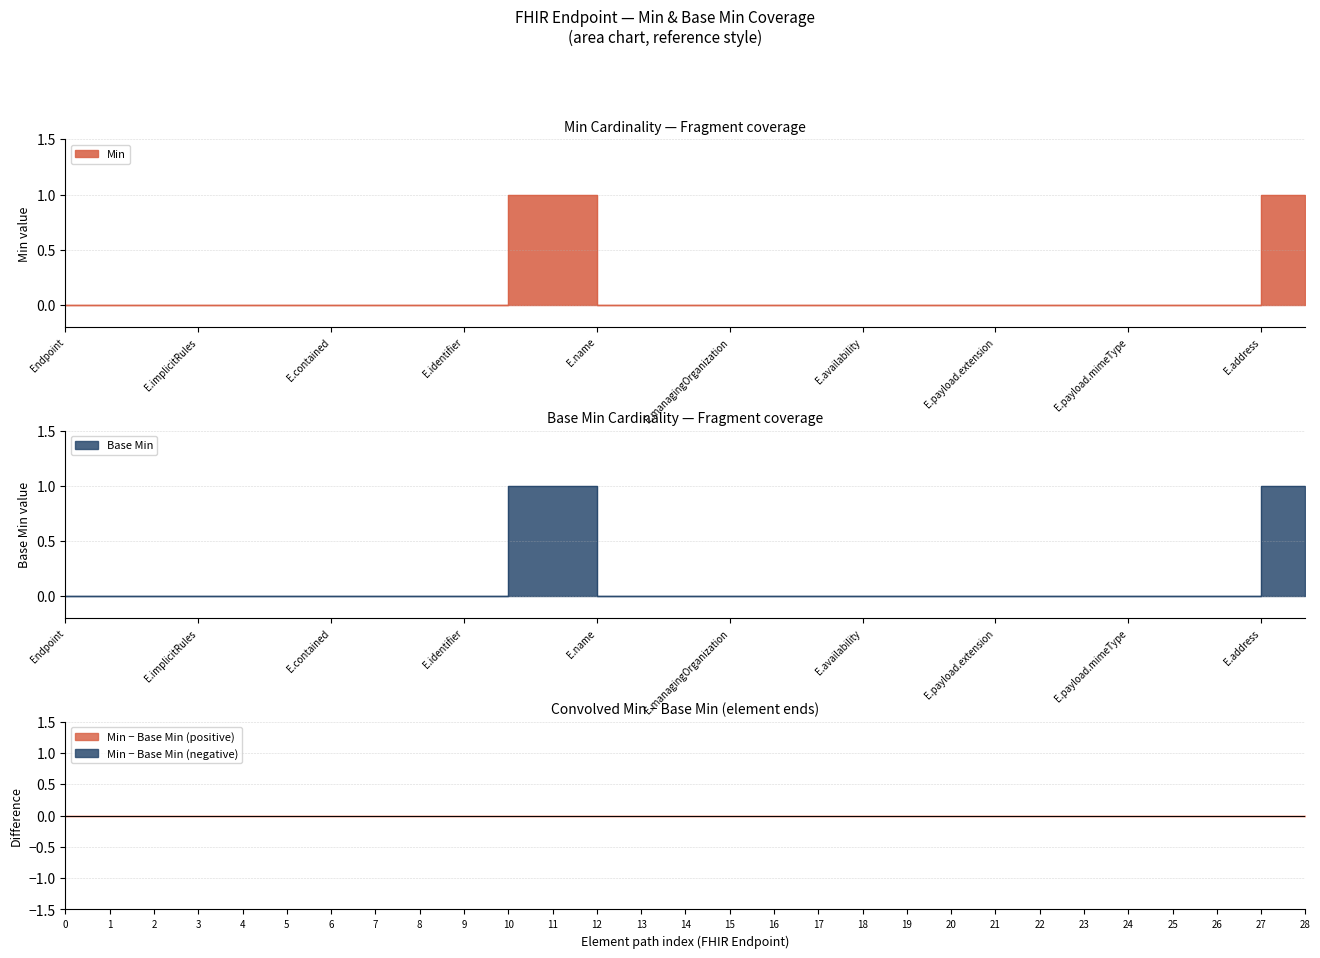

True or false: Base Min and Min cross at least once.

False